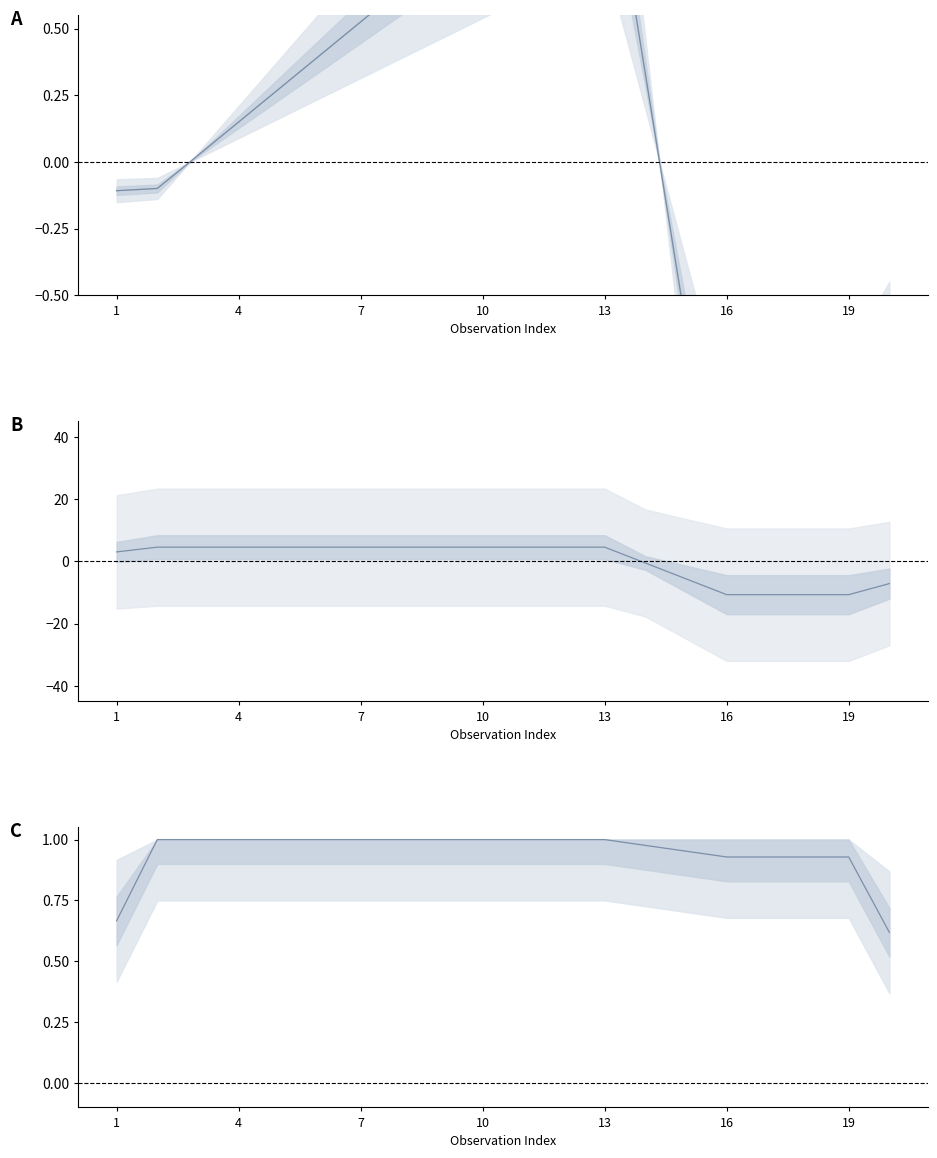

The value of Seeing at 7 is 1.0. True or false?

True